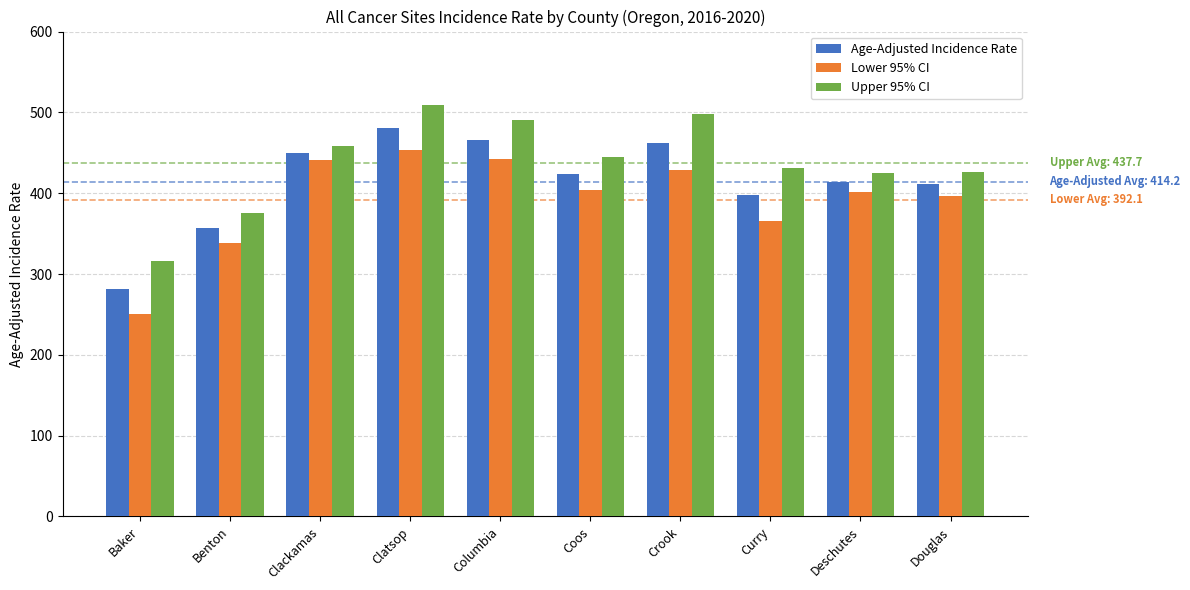

At Baker, list the series in order from smallest to largest.

Lower 95% CI, Age-Adjusted Incidence Rate, Upper 95% CI